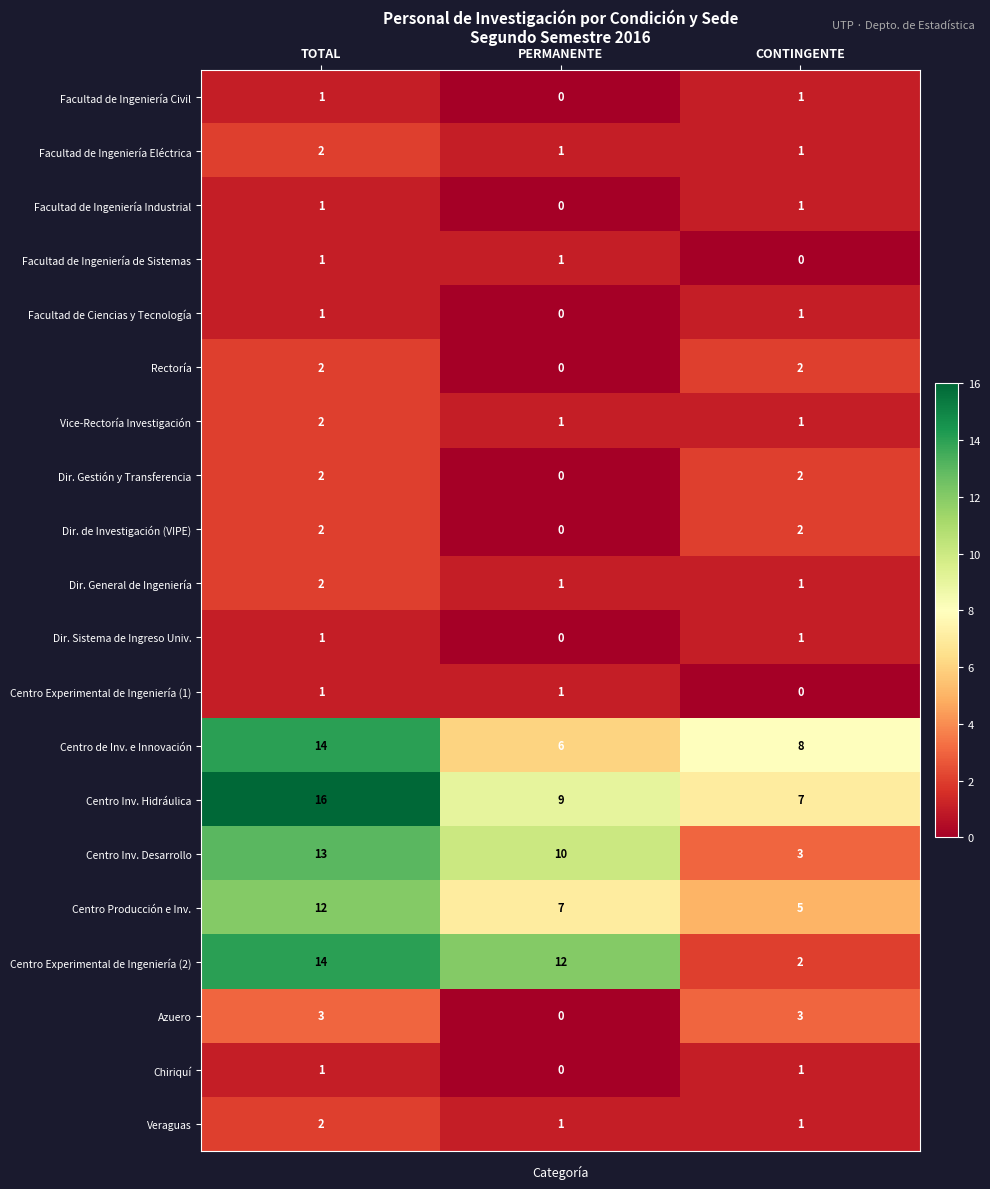

What is the difference between the maximum and minimum values in the Azuero series?

3